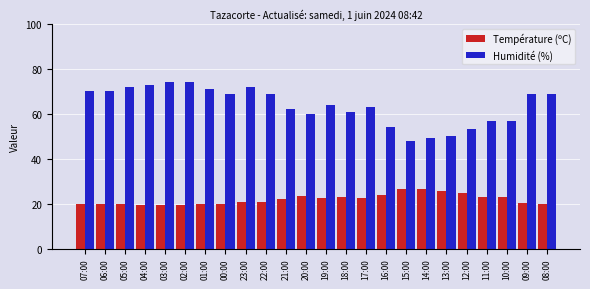

Which series has the largest total across all categories?

Humidité (%)